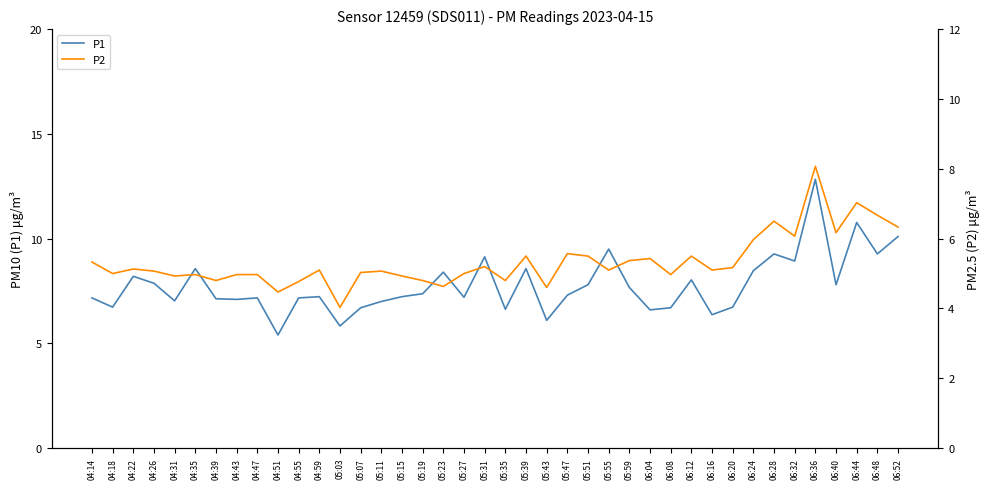

Is this an area chart (filled region under the line)?

No